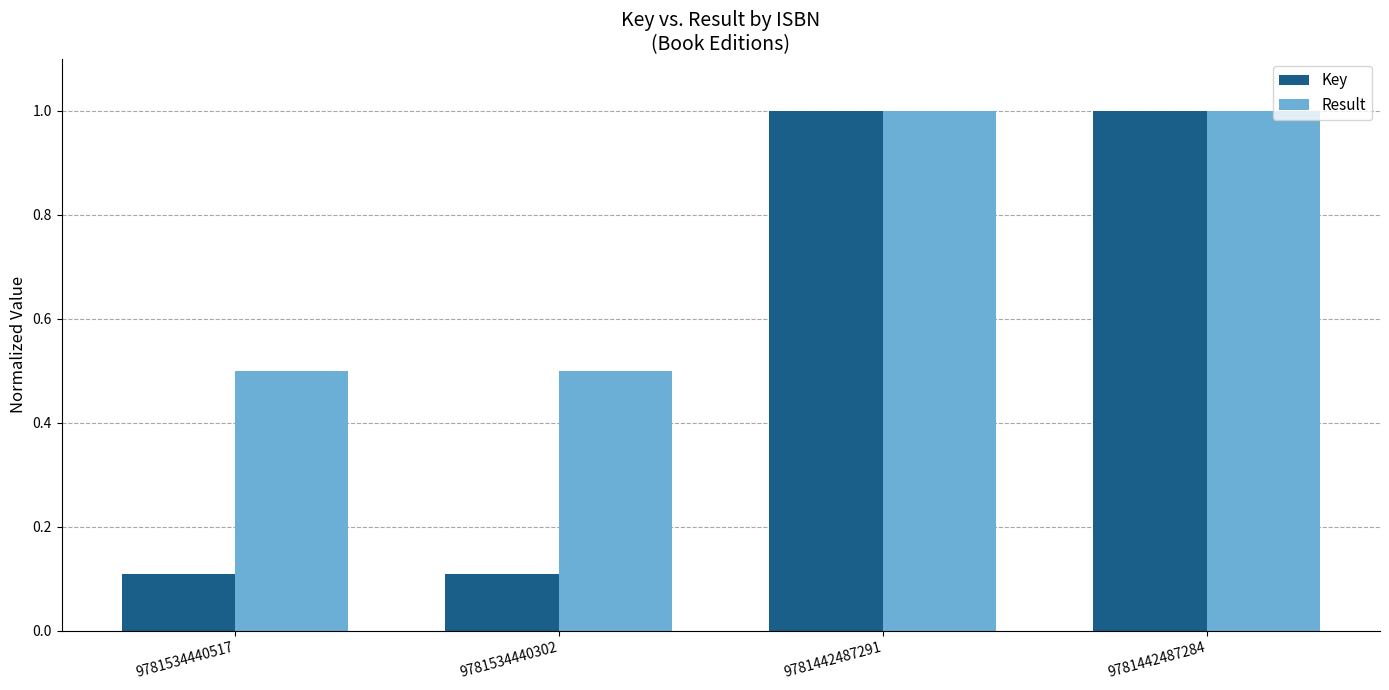

What value does the Key series have at 9781442487284?

1.0